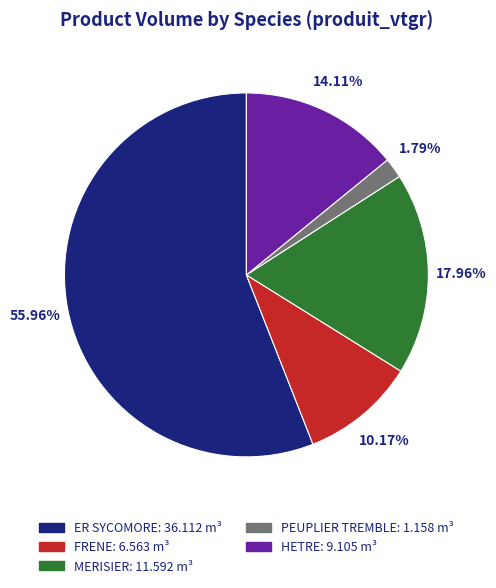

How many slices are in this pie chart?

5